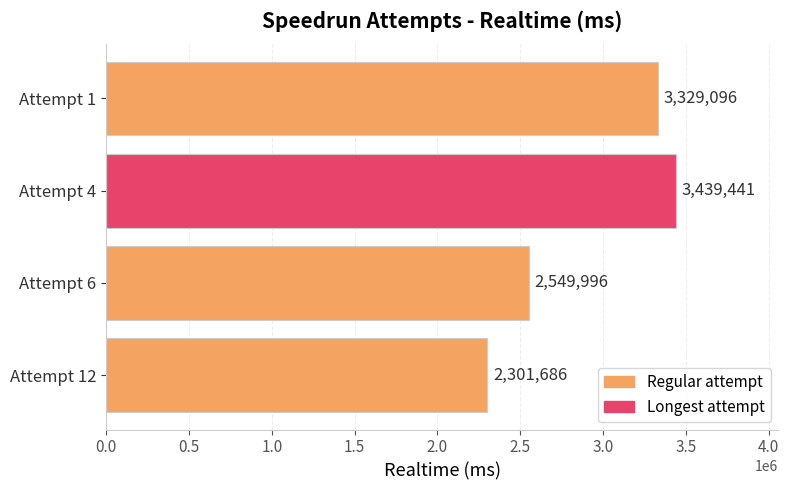

Approximately how many times larger is the value at Attempt 12 compared to Attempt 6?

0.9